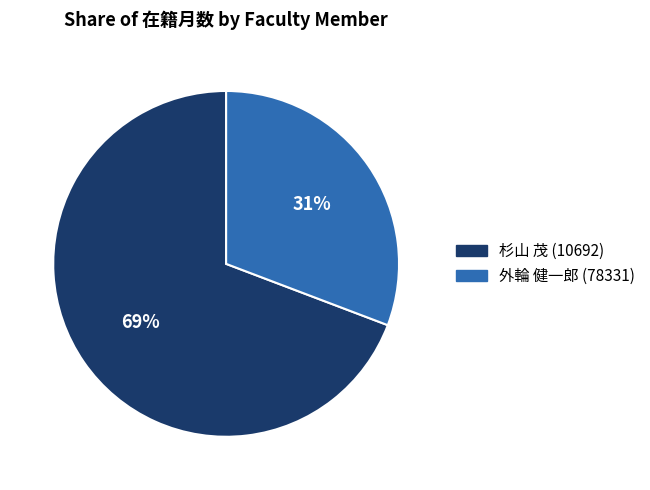

Do 杉山 茂 (10692) and 外輪 健一郎 (78331) together represent more than half of the pie?

Yes